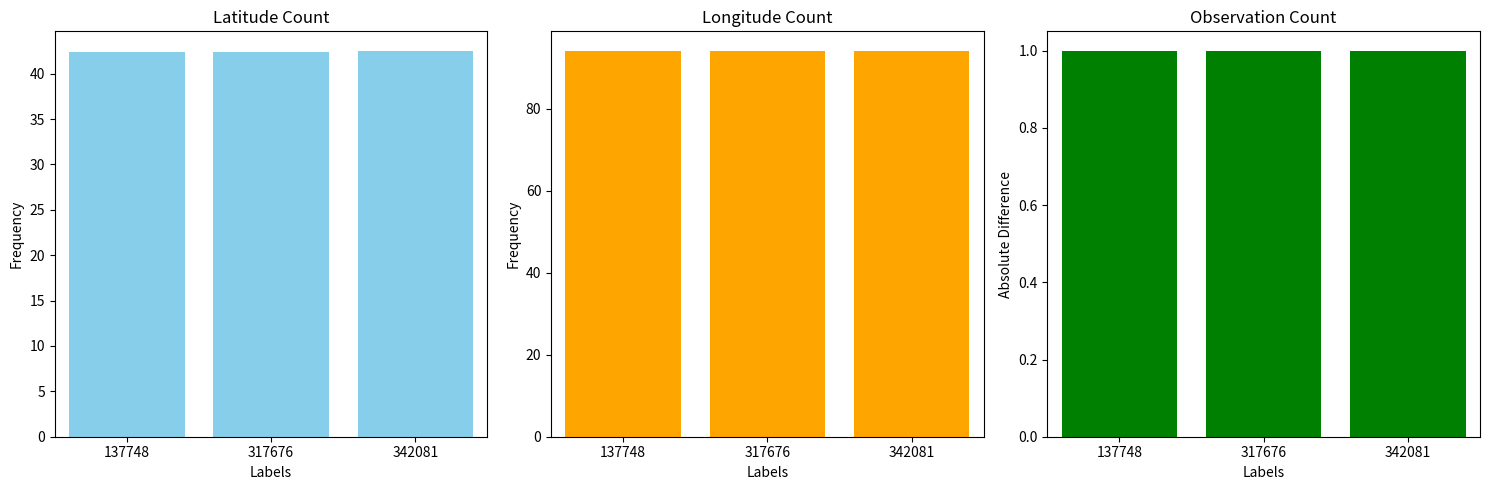

Reading left to right, extract all data points from this chart.

Latitude: 137748=42.4	317676=42.4	342081=42.5
Longitude: 137748=94.1	317676=94.0	342081=94.2
Count: 137748=1.0	317676=1.0	342081=1.0